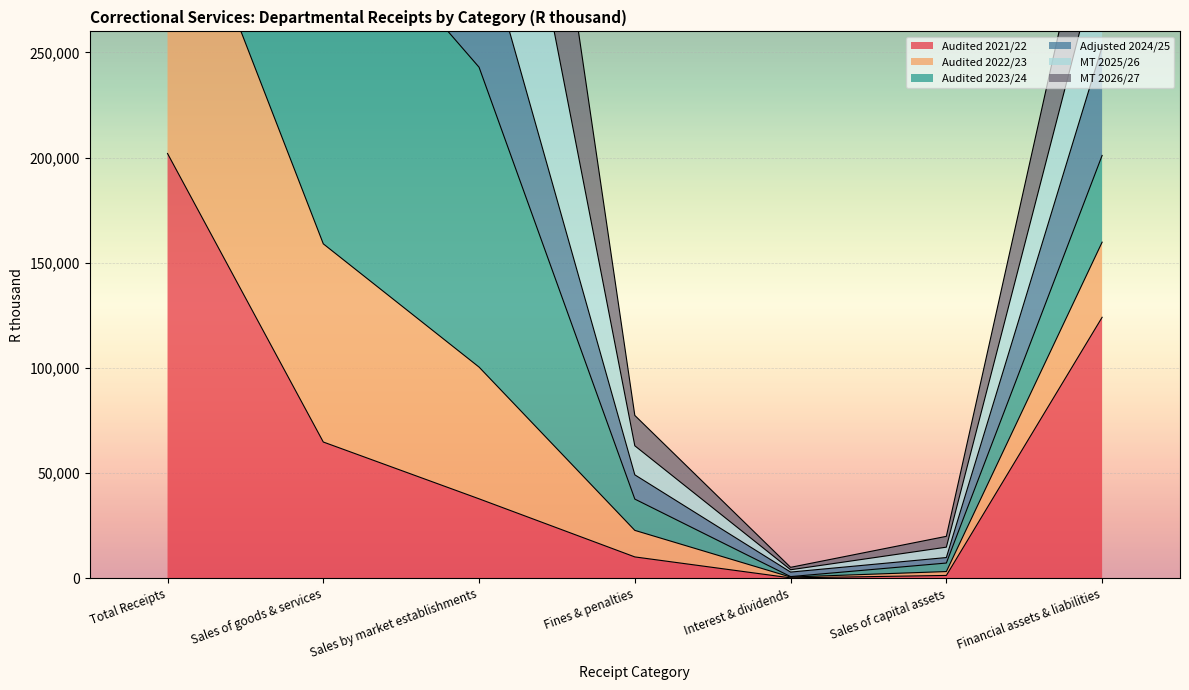

What is the value of the MT 2025/26 point at the 6th from the left?

14766.0